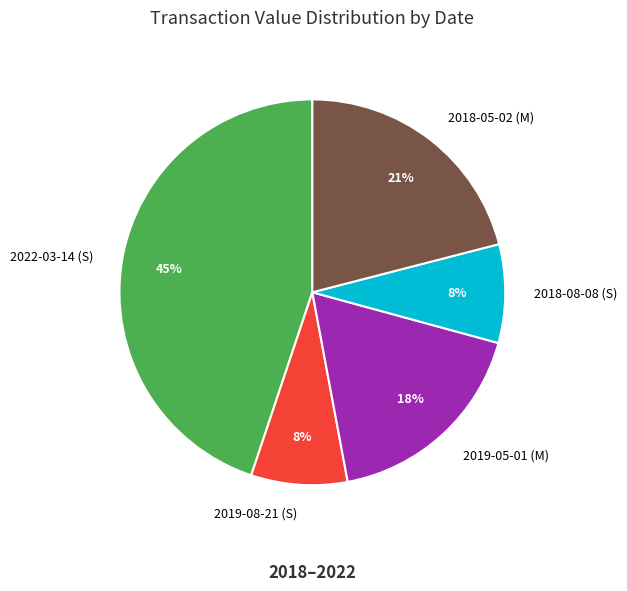

Do 2018-05-02 (M) and 2019-08-21 (S) together represent more than half of the pie?

No